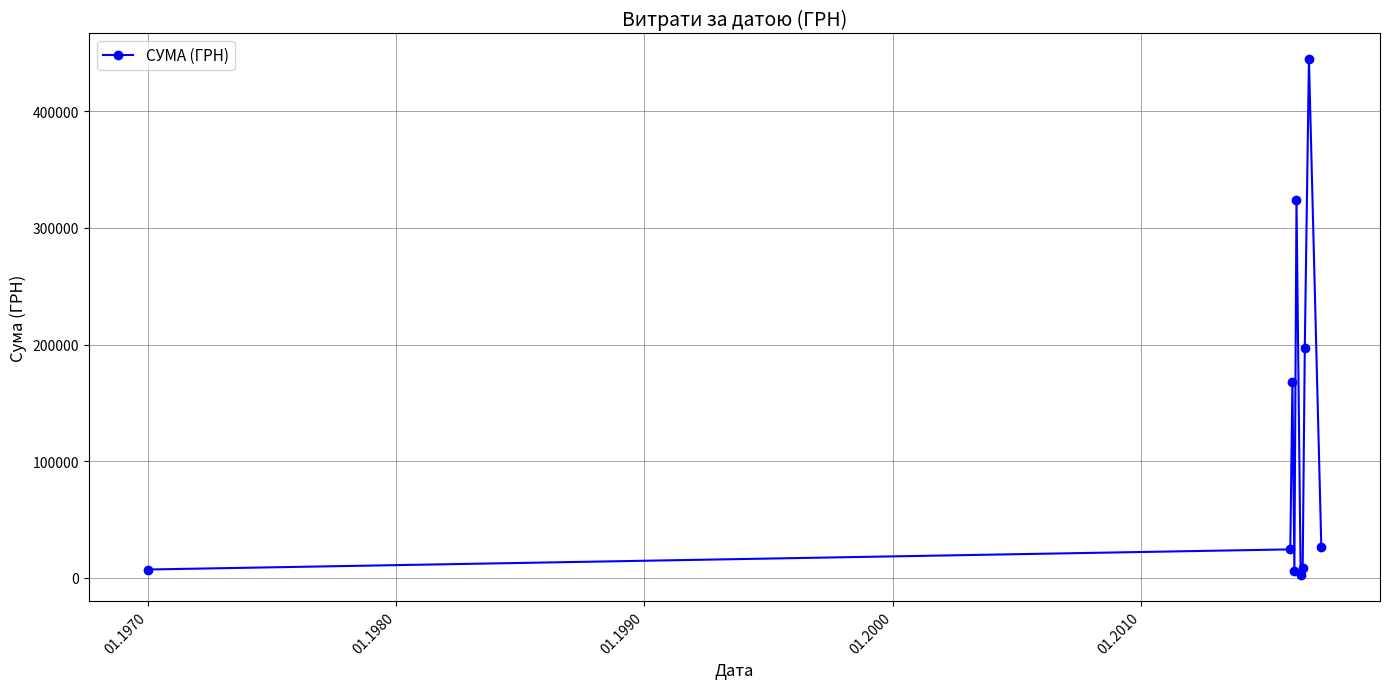

True or false: the data has more than 2 interior local peaks.

True